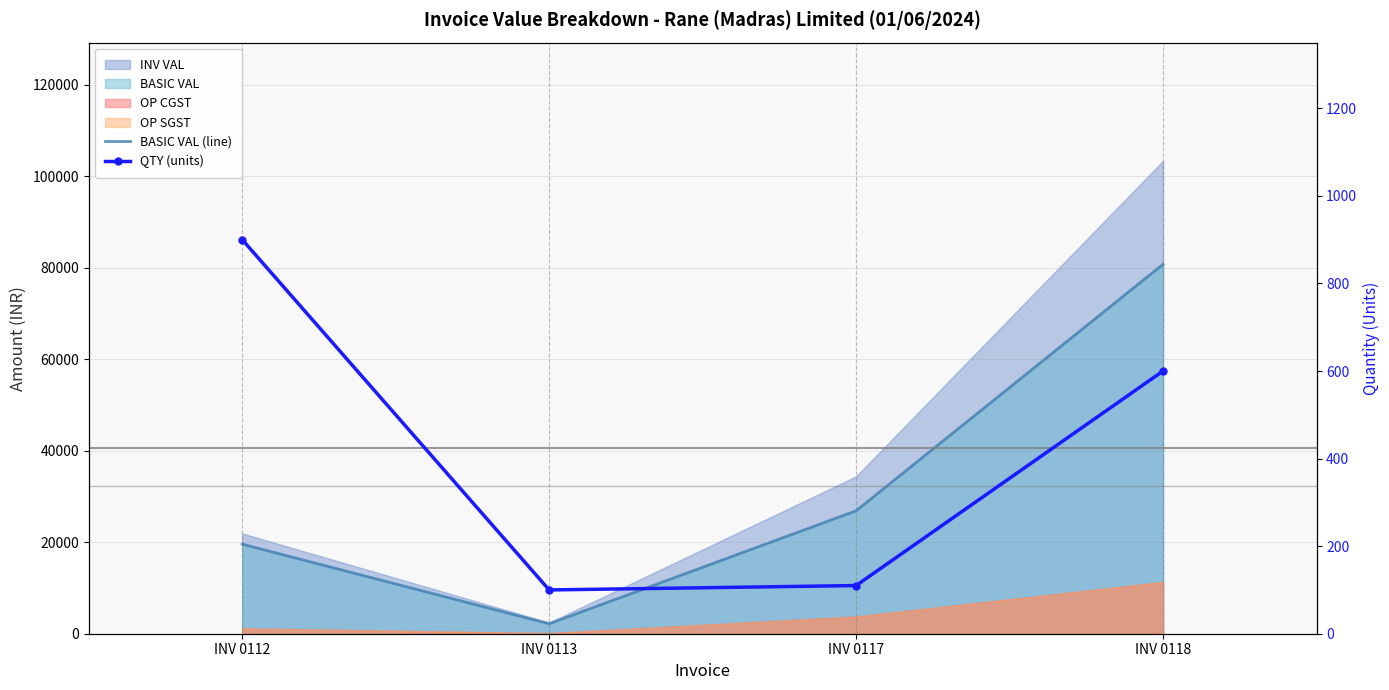

What is the average value of the BASIC VAL (line) series?

32344.0